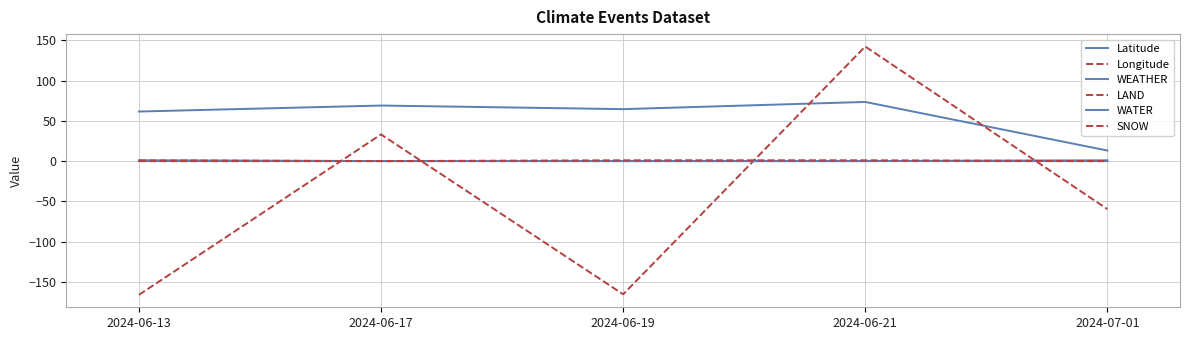

What is the label of the 1st point from the right?

2024-07-01